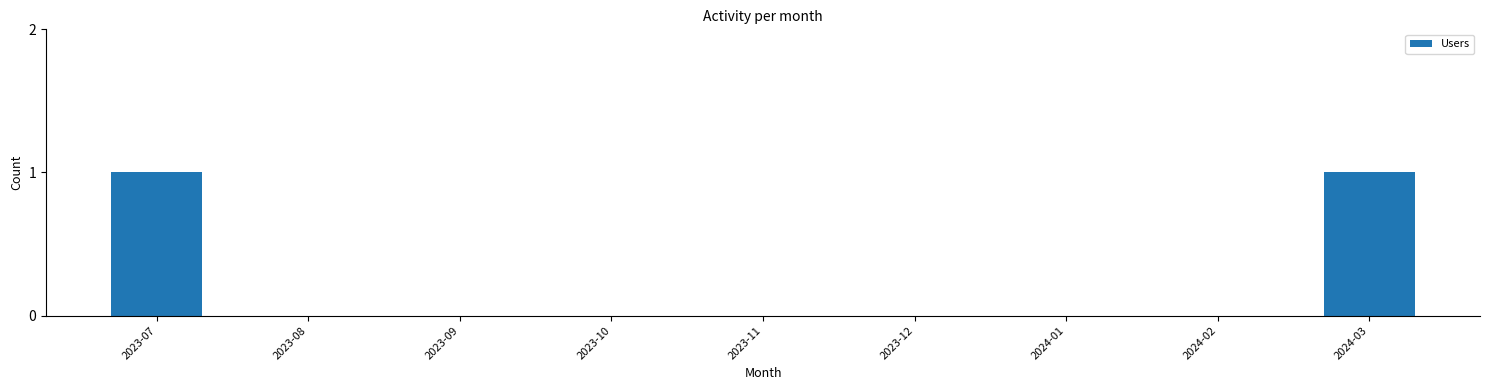

Does the chart contain stacked bars?

No